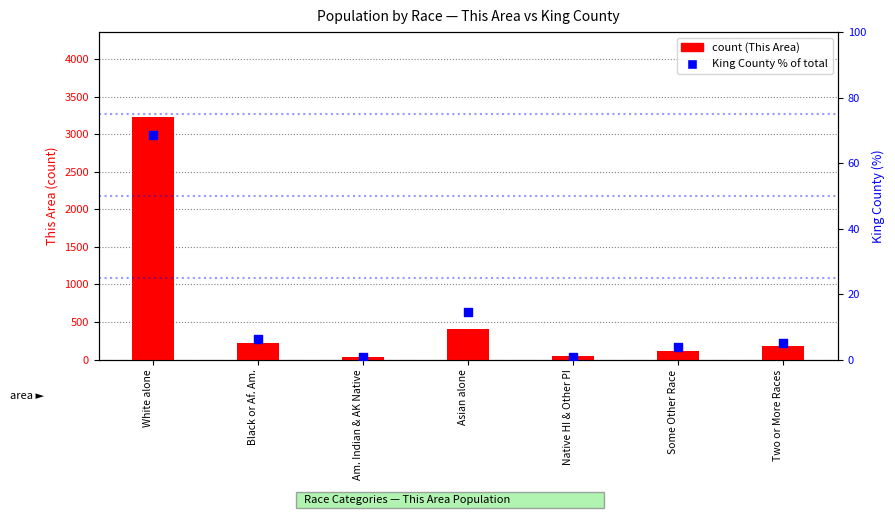

What are all the series names shown in the legend?

count (This Area), King County % of total